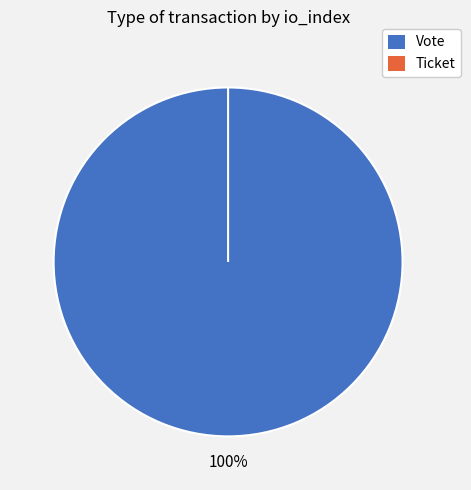

Combined, what portion of the pie is Ticket and Vote?

100.0%